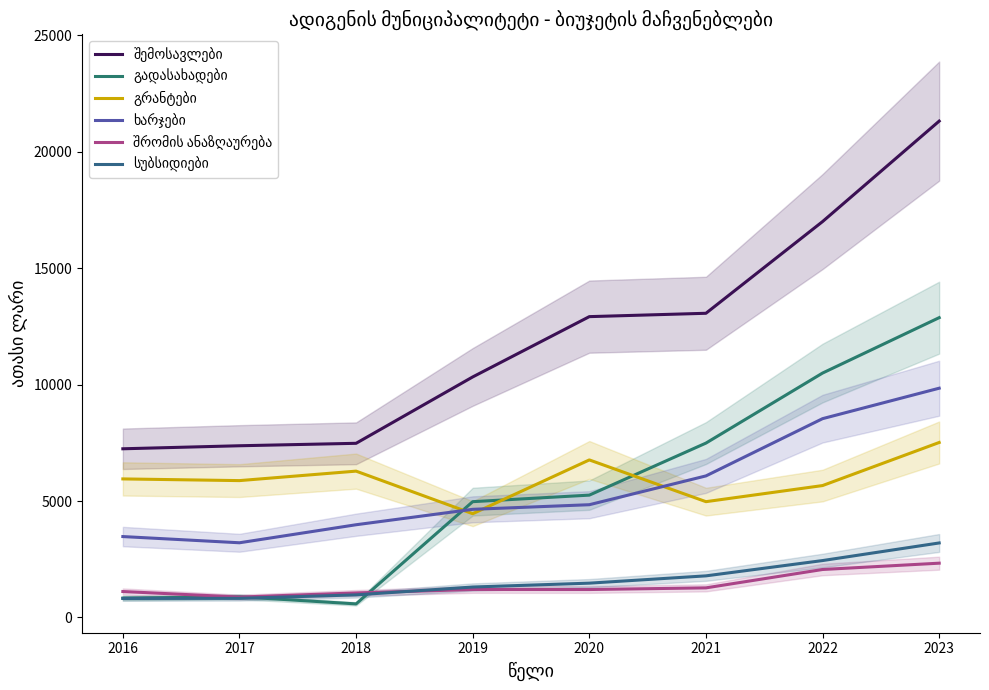

What is the lowest value of the ხარჯები series?

3207.4